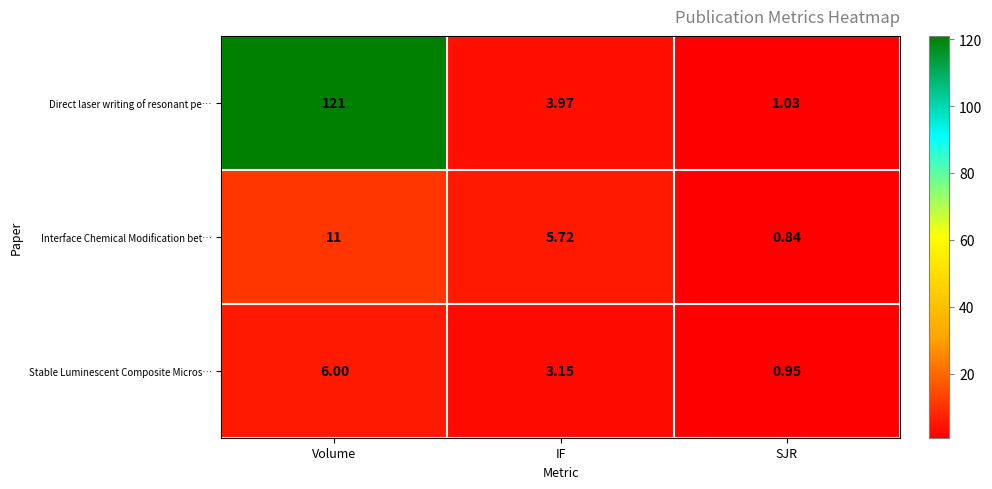

Which series changed the most between IF and SJR?

Interface Chemical Modification bet…